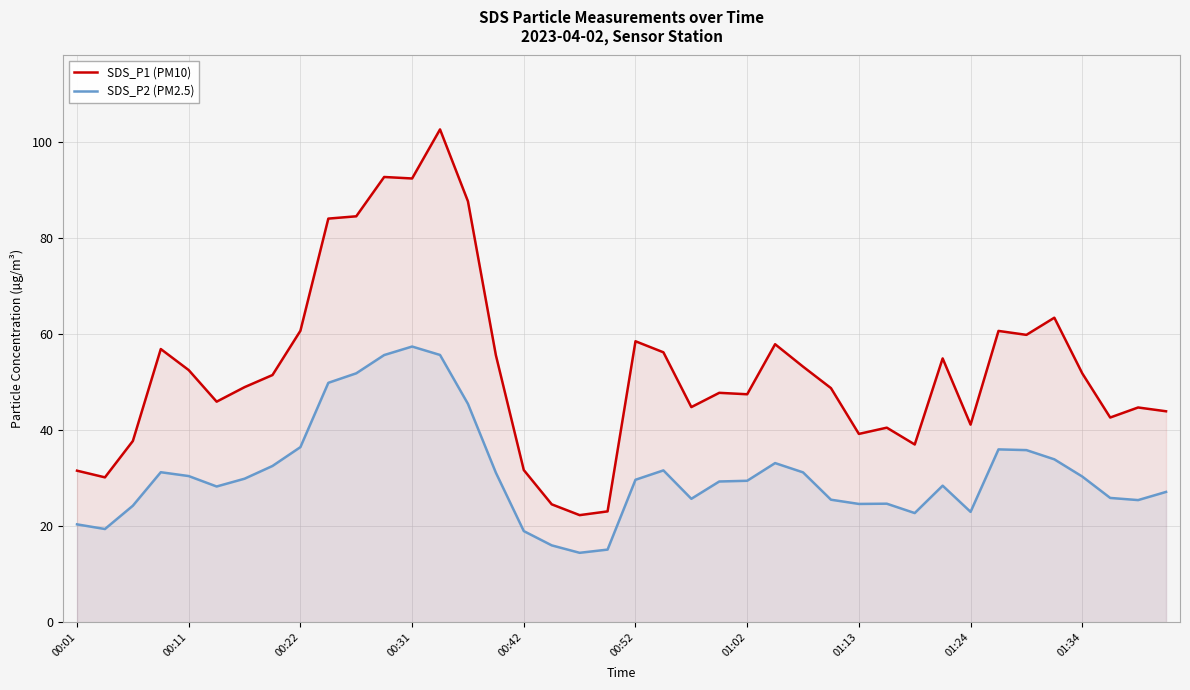

True or false: SDS_P2 (PM2.5) and SDS_P1 (PM10) intersect in this chart.

False